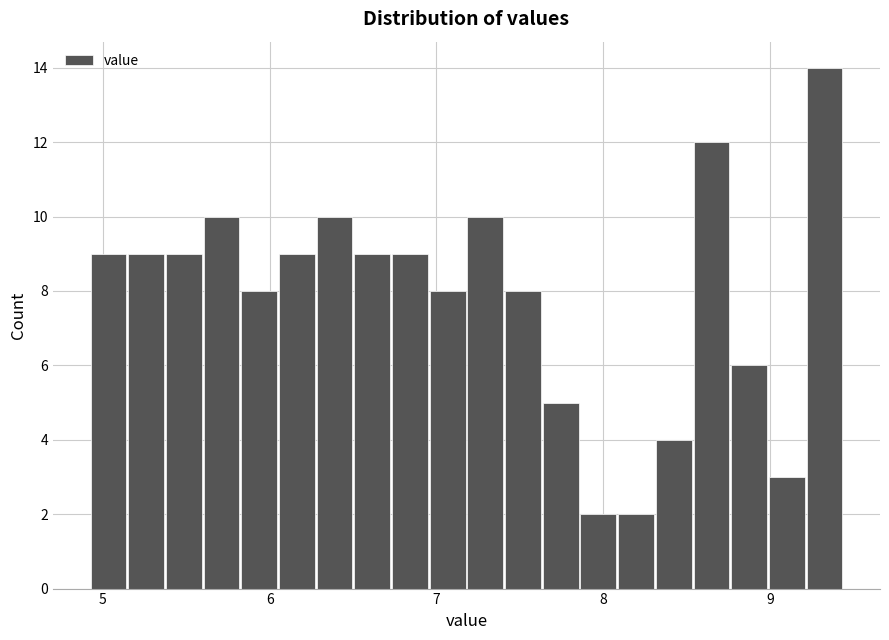

Read against the x-axis, roughly where is the centre of the tallest bar?

9.3